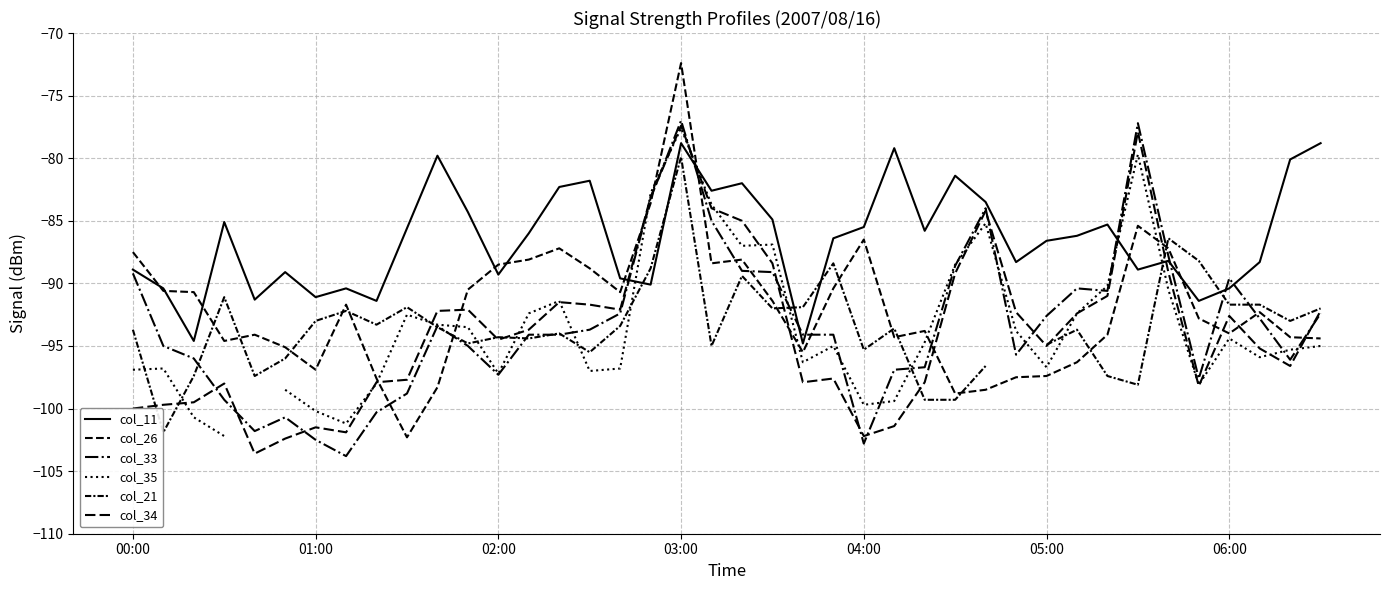

How many lines are shown in the chart?

6